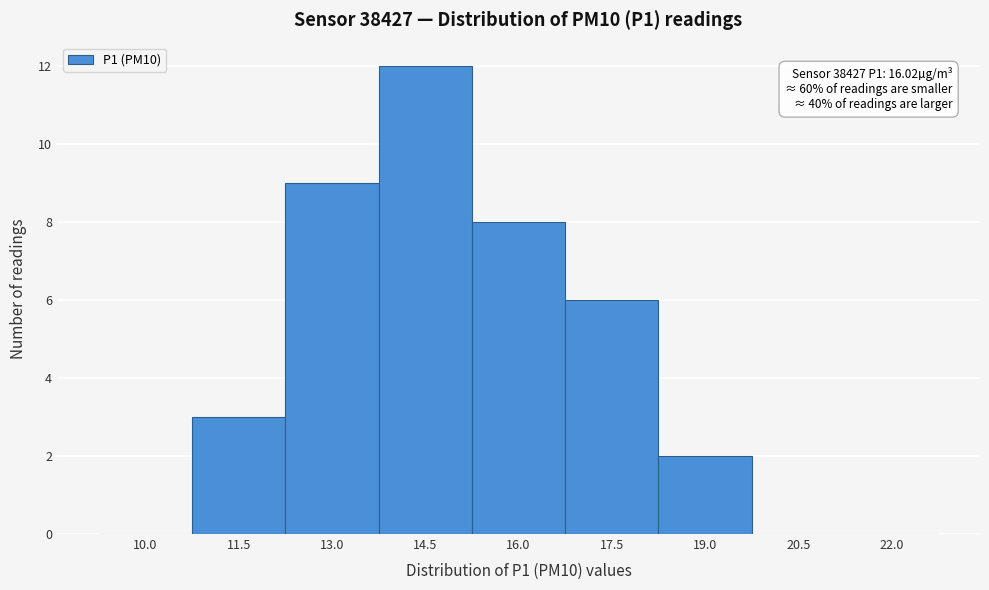

Reading left to right, transcribe all the data shown in this chart.

10.0=0	11.5=3	13.0=9	14.5=12	16.0=8	17.5=6	19.0=2	20.5=0	22.0=0